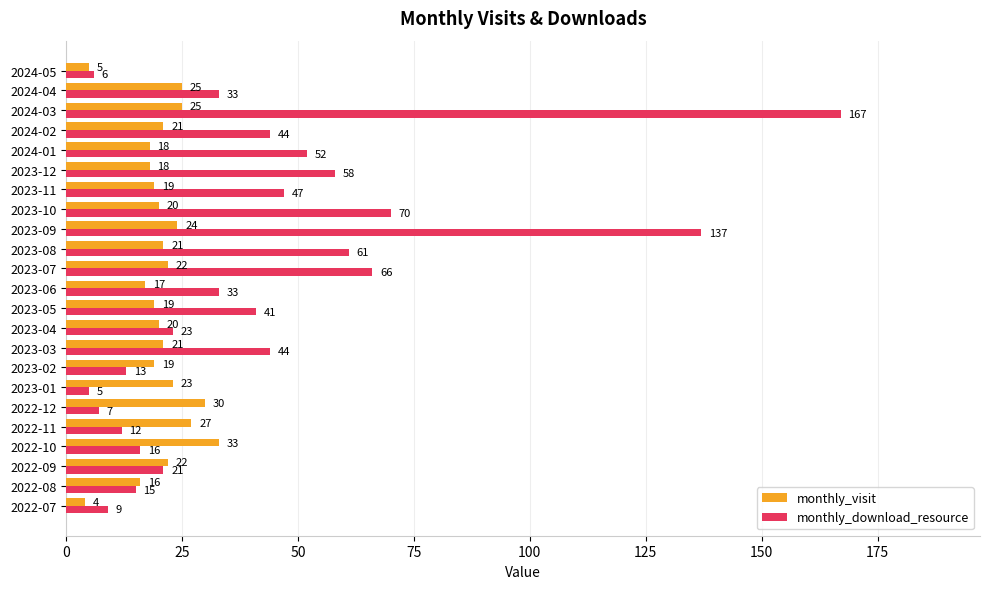

What is the sum of all monthly_visit values?

469